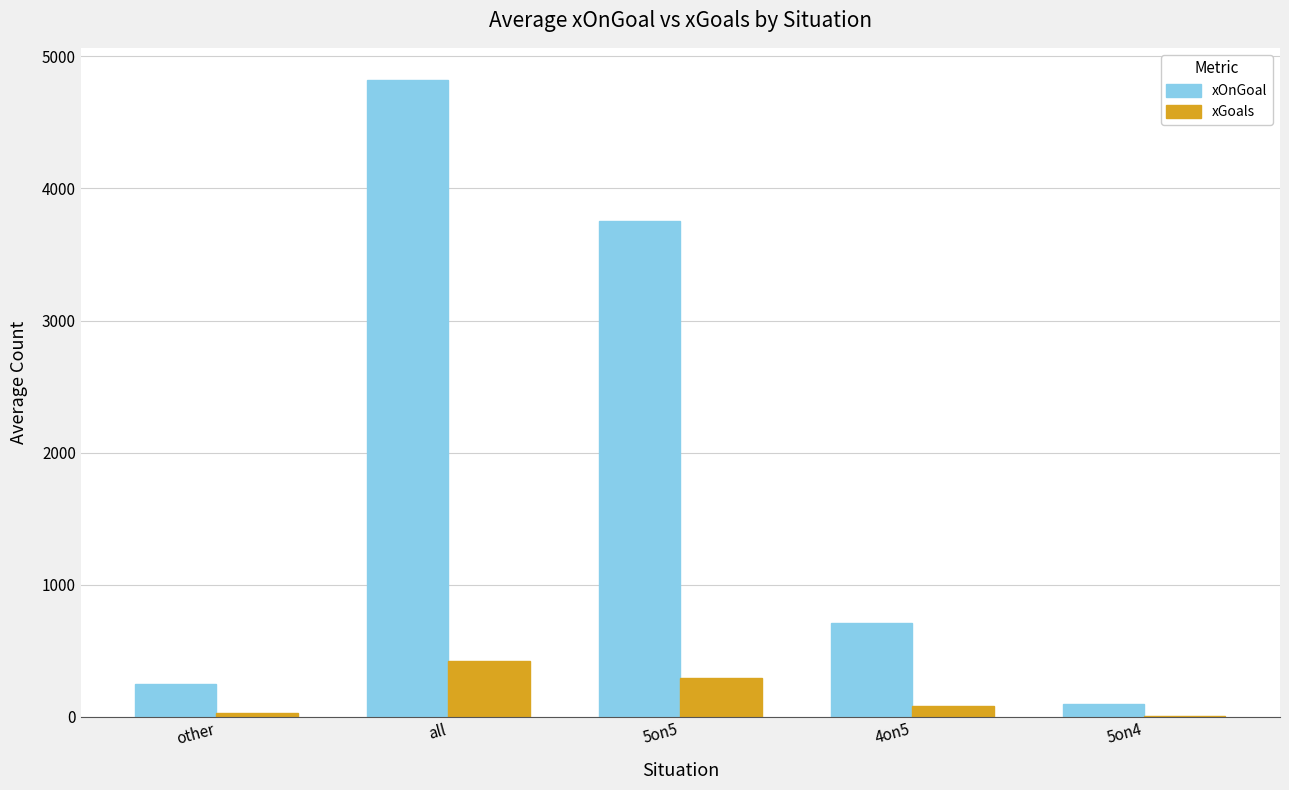

At which category is the sum across all series the highest?

all